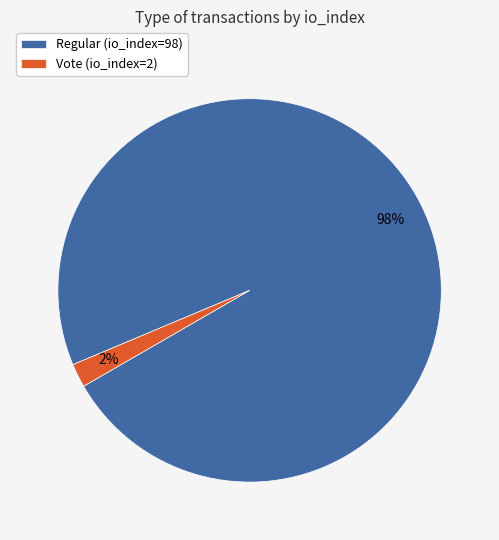

Which slice is the smallest?

Vote (io_index=2)